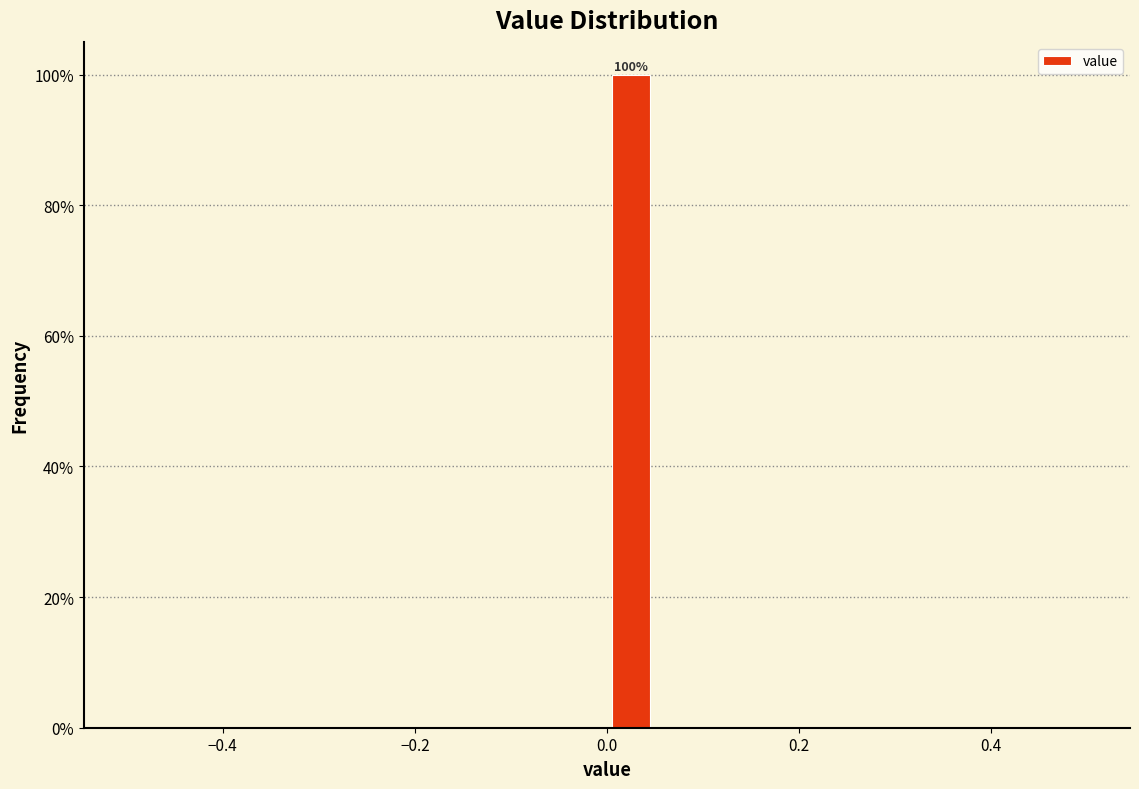

Around what value on the x-axis is the tallest bar? Give the approximate position of its centre, as read against the axis.

0.02